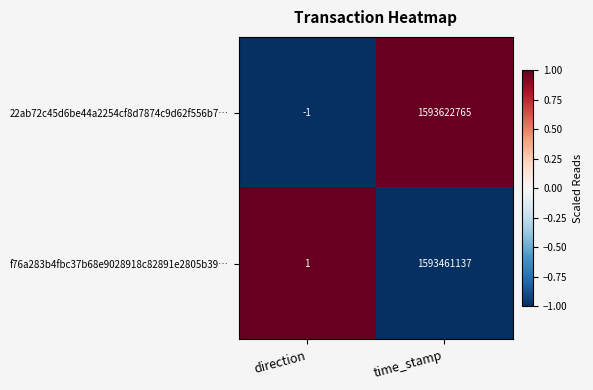

Reading right to left, transcribe all the data shown in this chart.

22ab72c45d6be44a2254cf8d7874c9d62f556b7…: 1593622765	-1
f76a283b4fbc37b68e9028918c82891e2805b39…: 1593461137	1